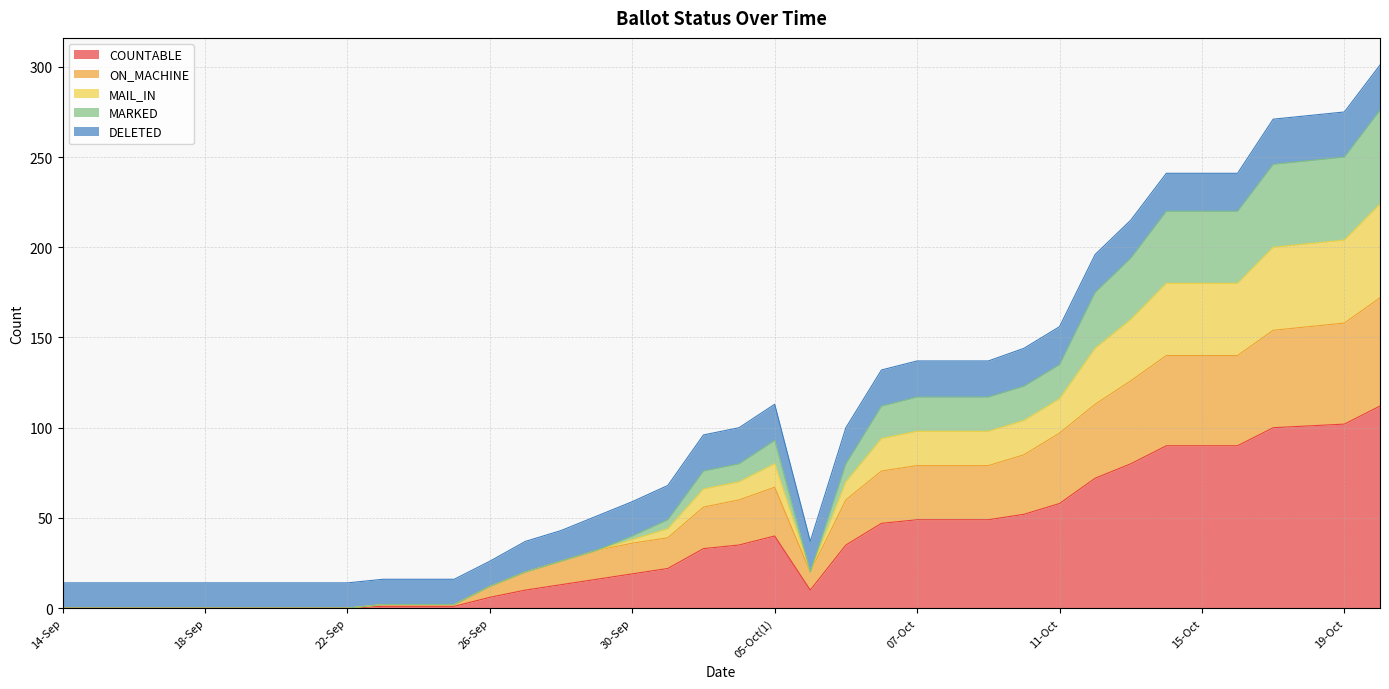

Between 07-Oct and 06-Oct(2), which is larger?

07-Oct